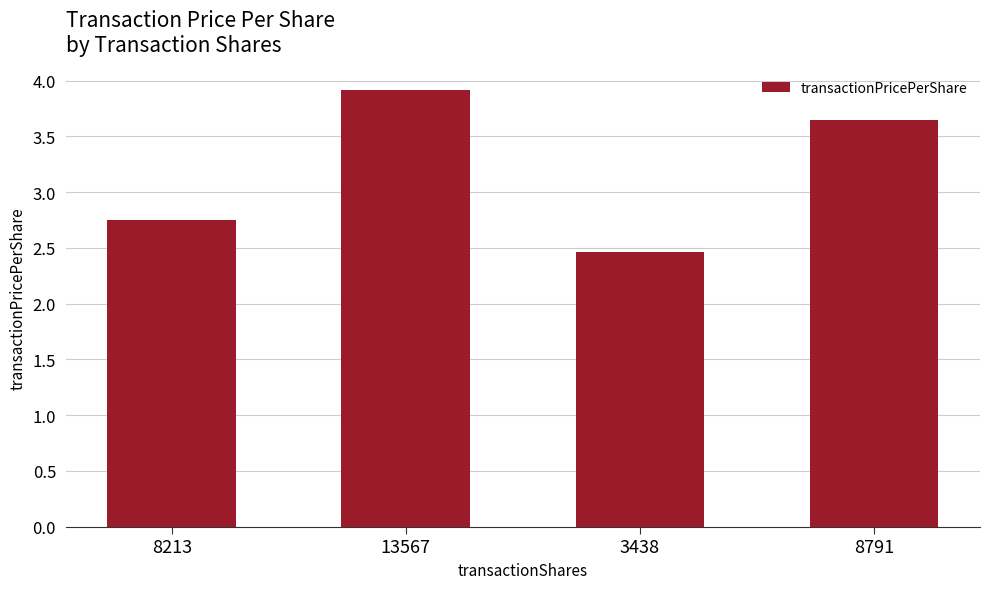

What position from the left is 8213?

1